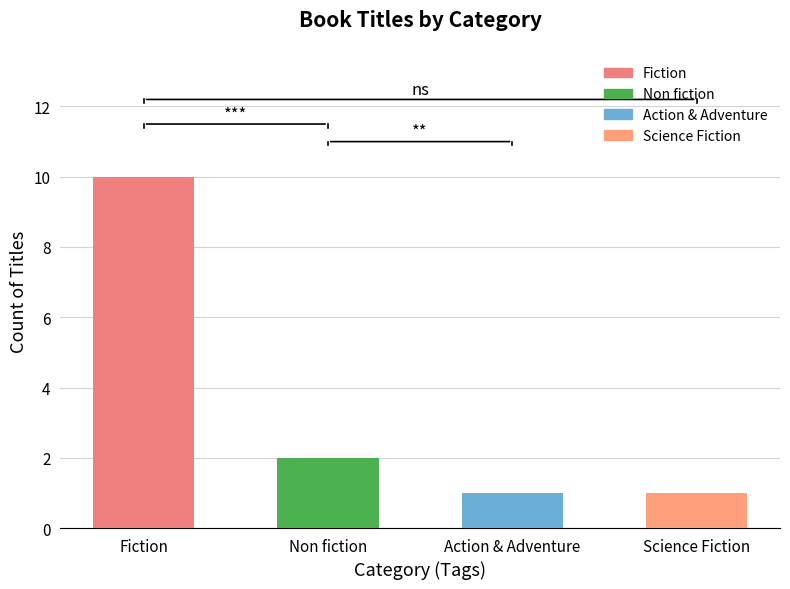

Where is the data nearest to the value 5?

Non fiction